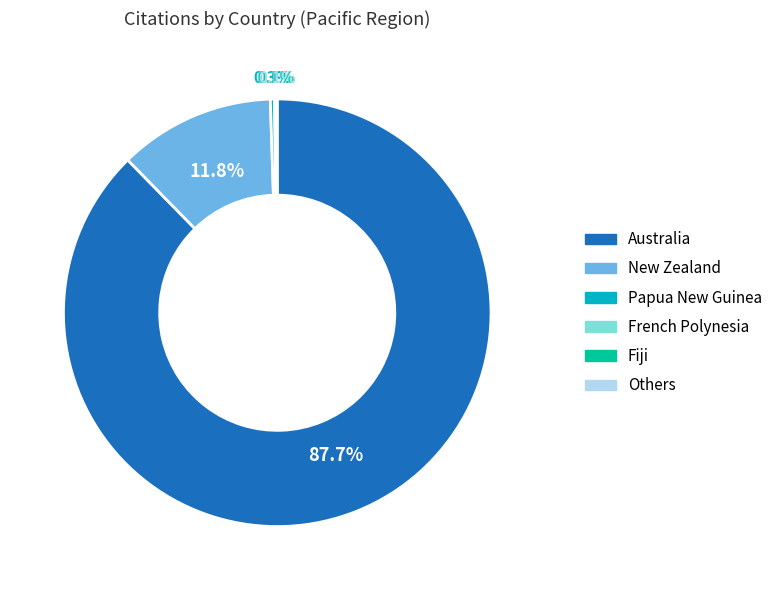

Does any single category account for the majority?

Yes